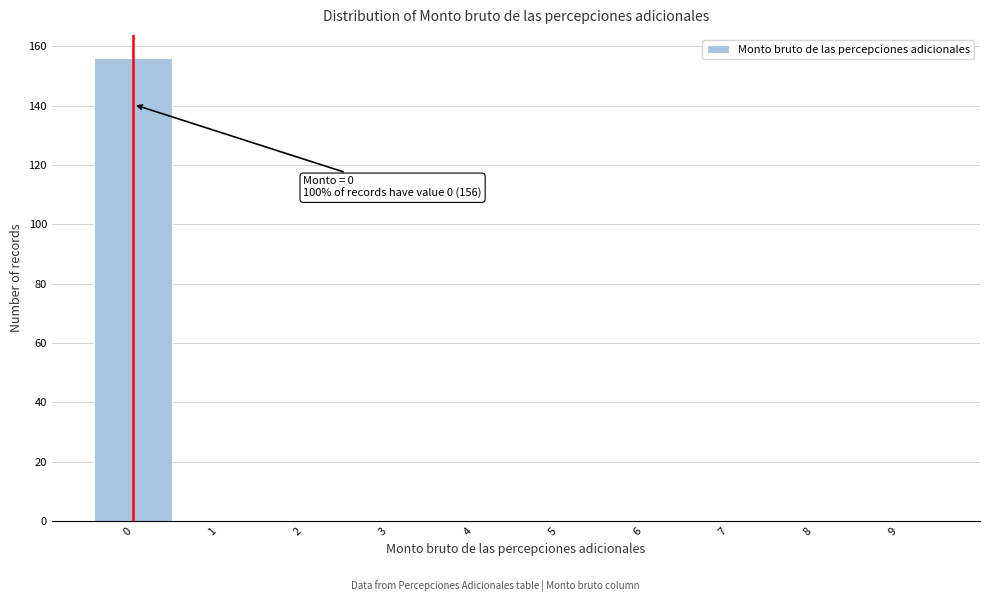

Which range on the x-axis has the tallest bar?

-0.5 to 0.5